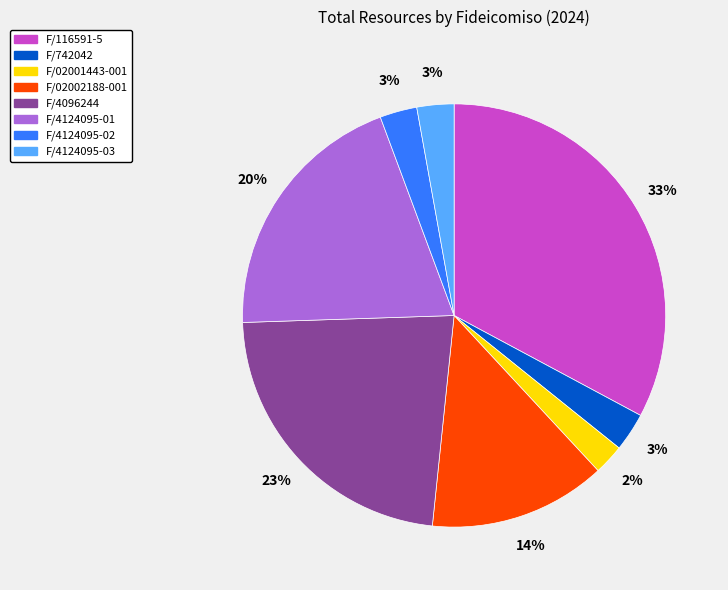

Does F/4124095-02 represent more than half of the total?

No